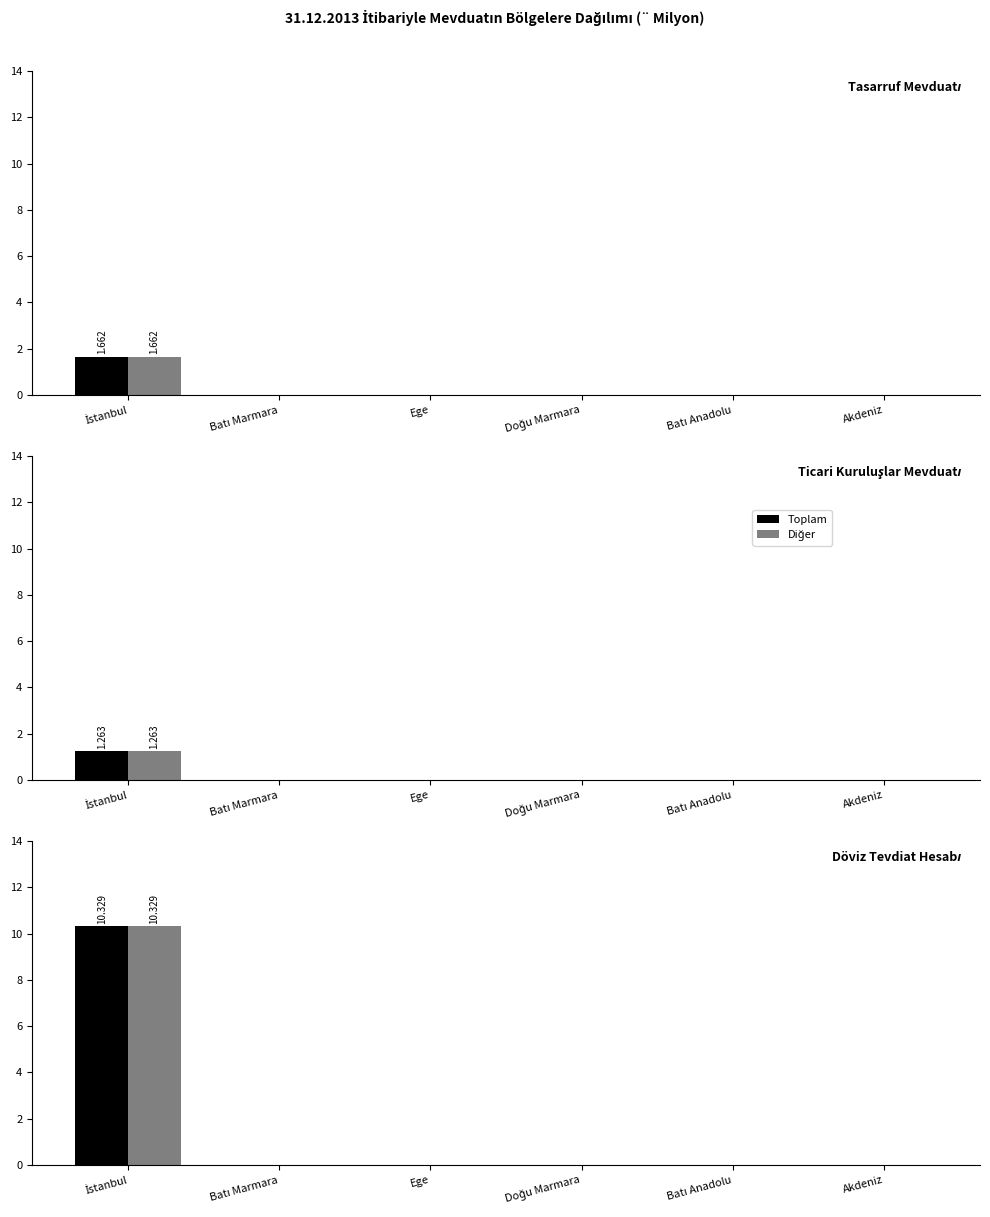

Rank the categories by Diğer value from lowest to highest.

Batı Marmara, Ege, Doğu Marmara, Batı Anadolu, Akdeniz, İstanbul